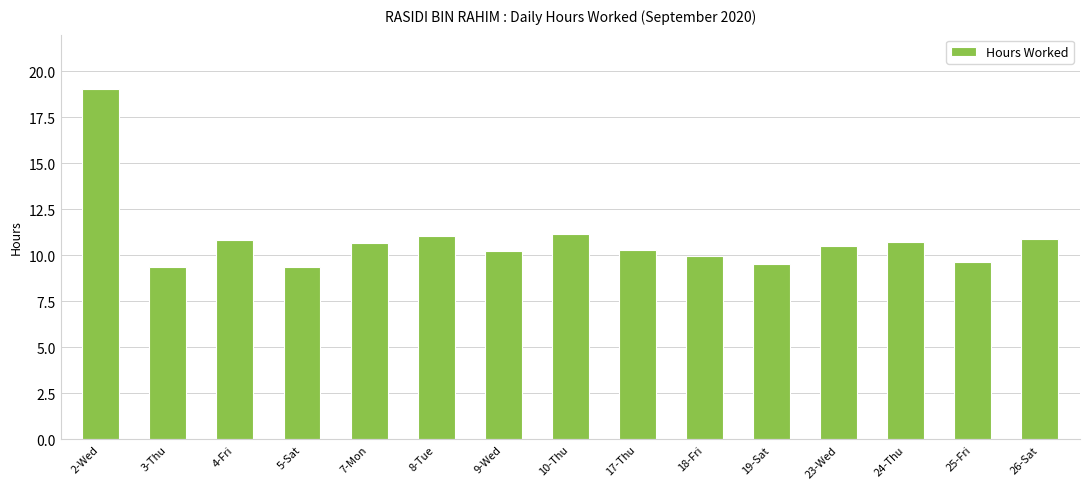

Approximately how many times larger is the value at 9-Wed compared to 2-Wed?

0.5